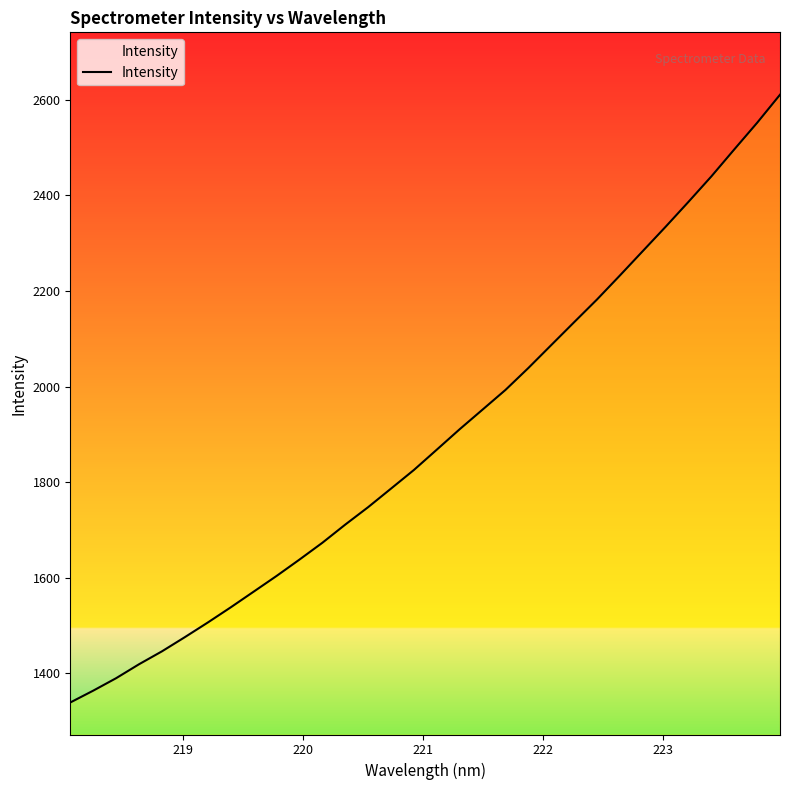

What is the difference between the maximum and minimum values?

1271.5